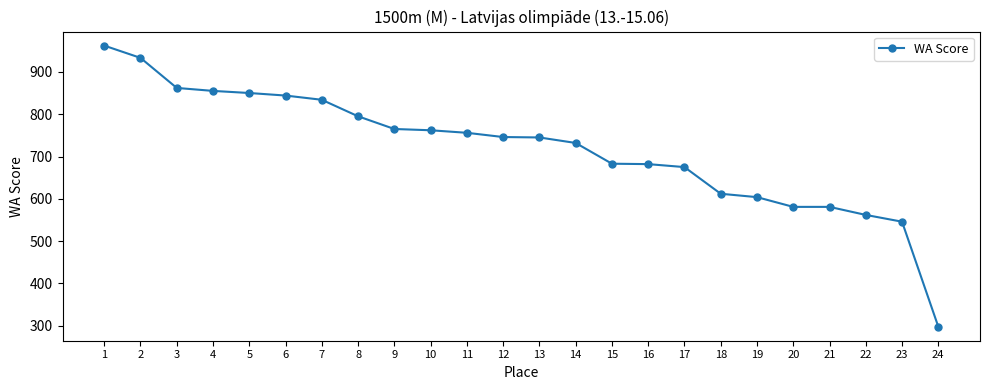

What is the change in value from 7 to 23?

-288